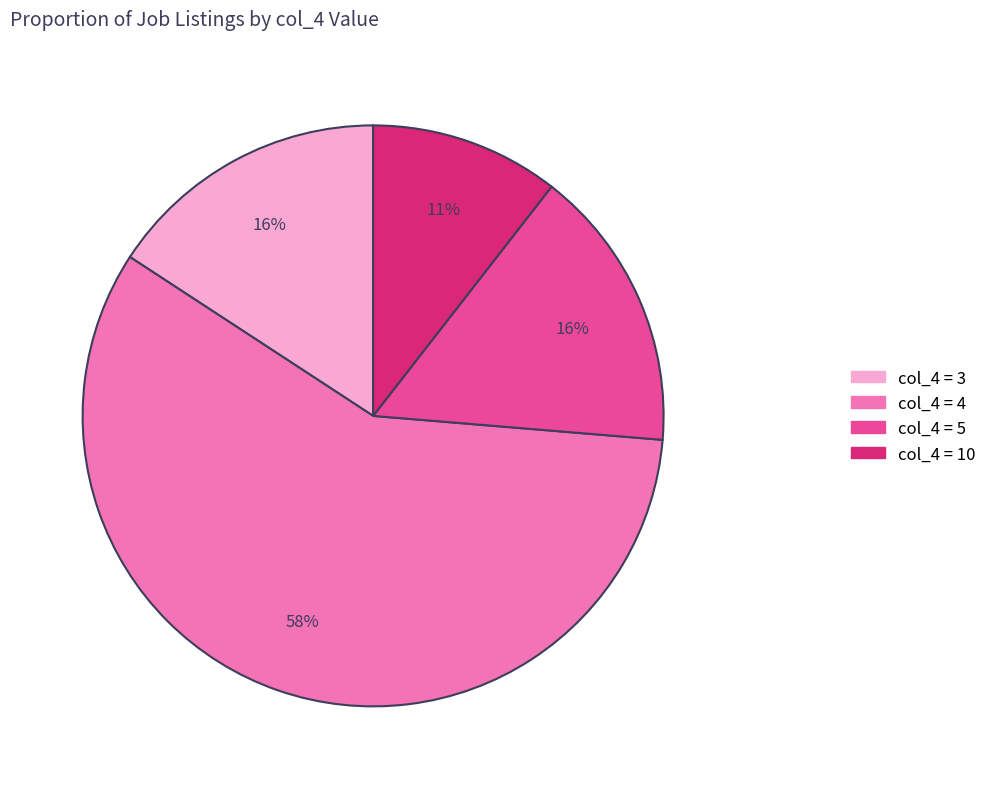

Is there a majority slice in this chart?

Yes